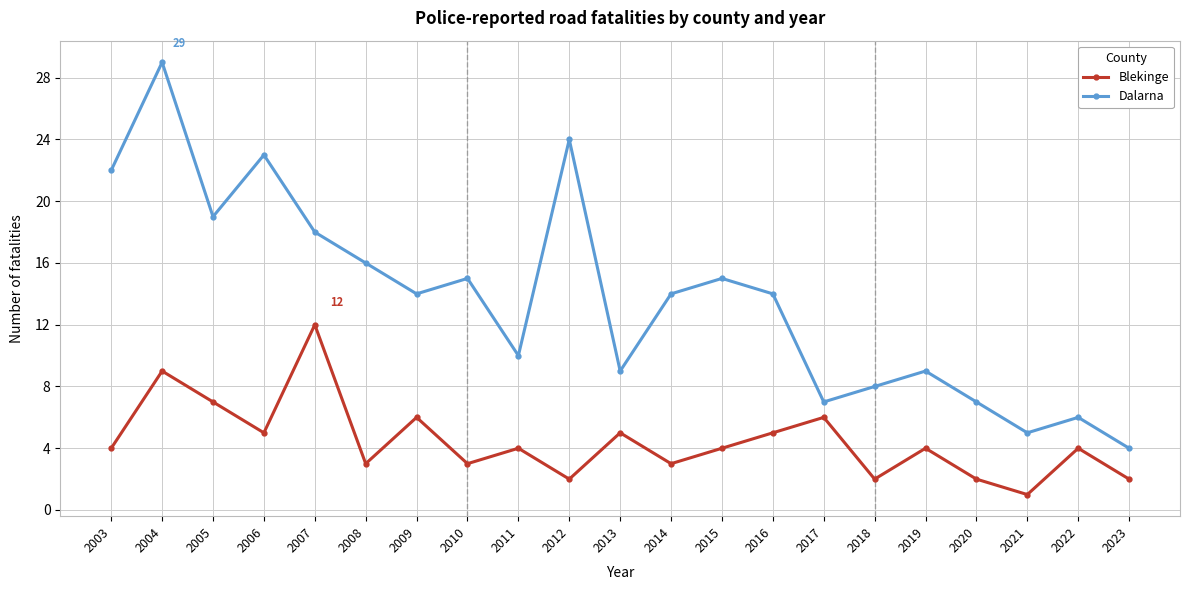

What is the value of the Blekinge point at the 5th from the left?

12